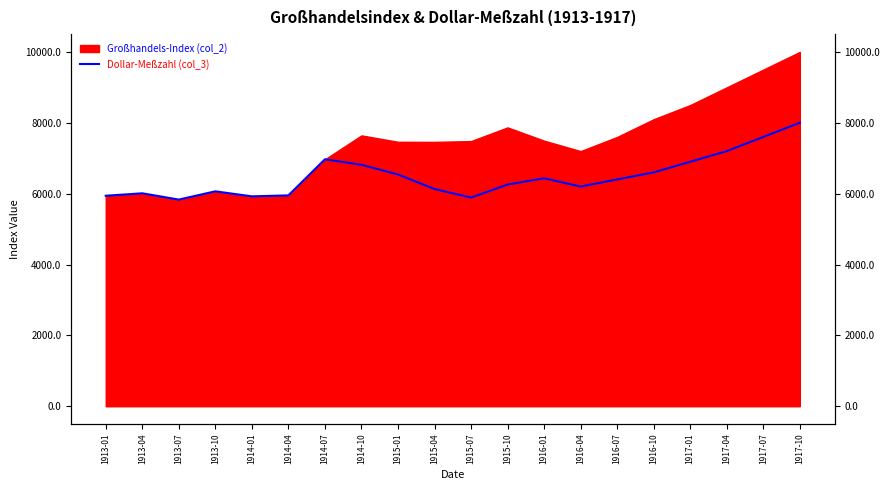

What is the value of the 18th point from the left?

7200.0